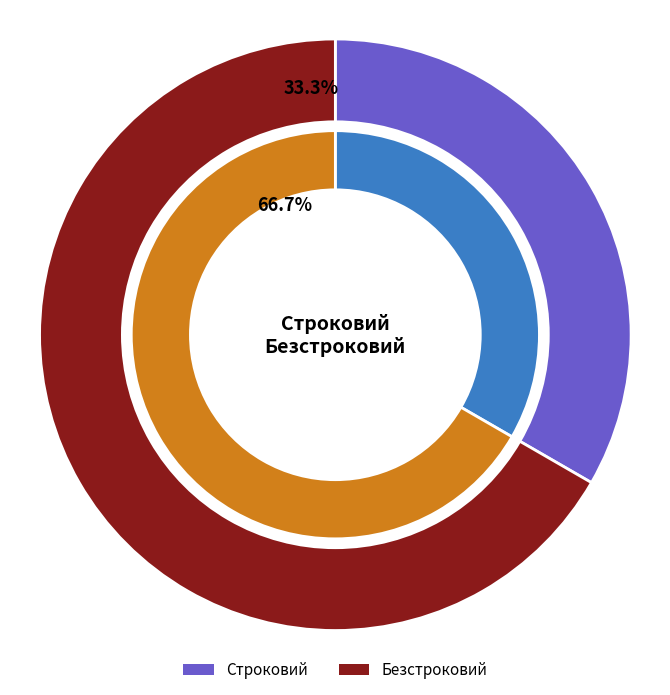

Does Строковий represent more than half of the total?

No